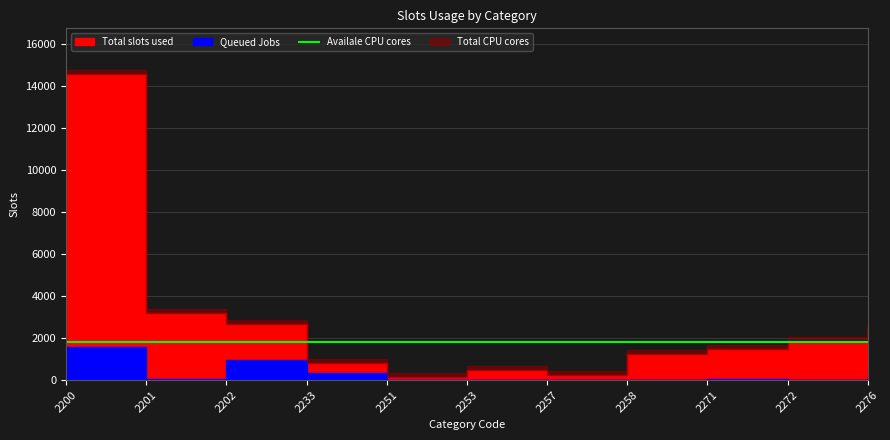

The Queued Jobs series shows 2508 at 2200. True or false?

False